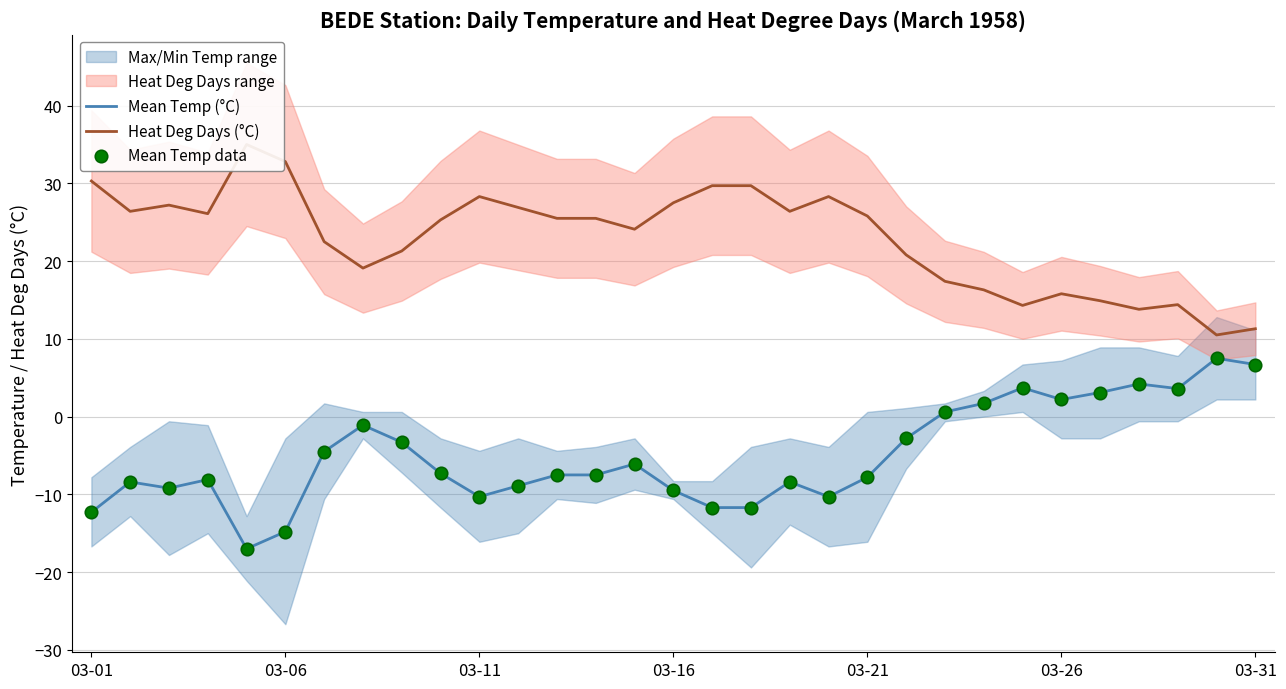

Is the value of Mean Temp data at 22 greater than the value of Heat Deg Days (°C) at 27?

No